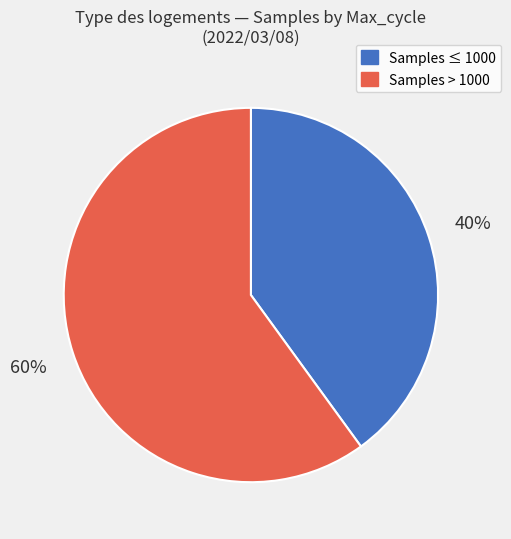

Is there a majority slice in this chart?

Yes